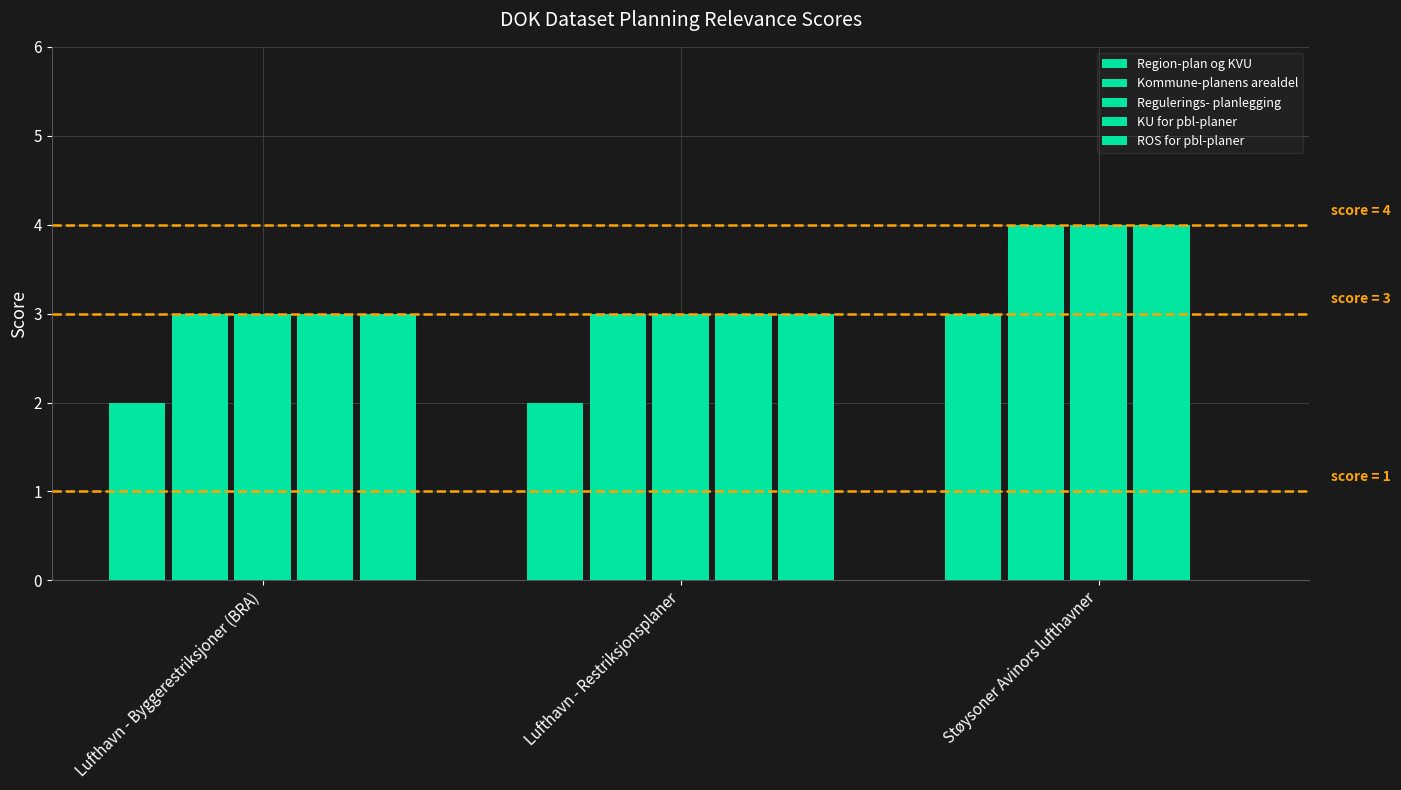

Count the number of data series in this chart.

5